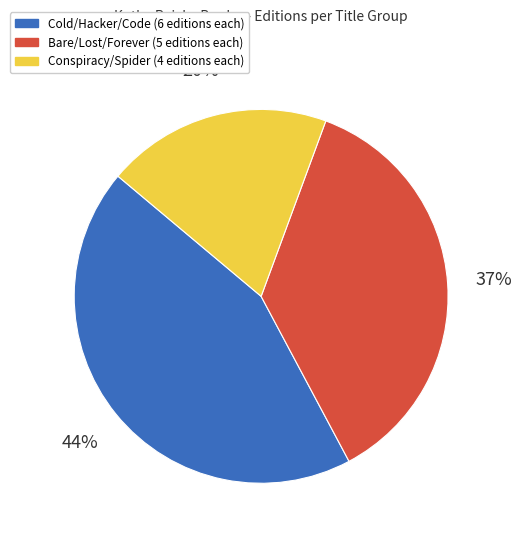

Does any single category account for the majority?

No